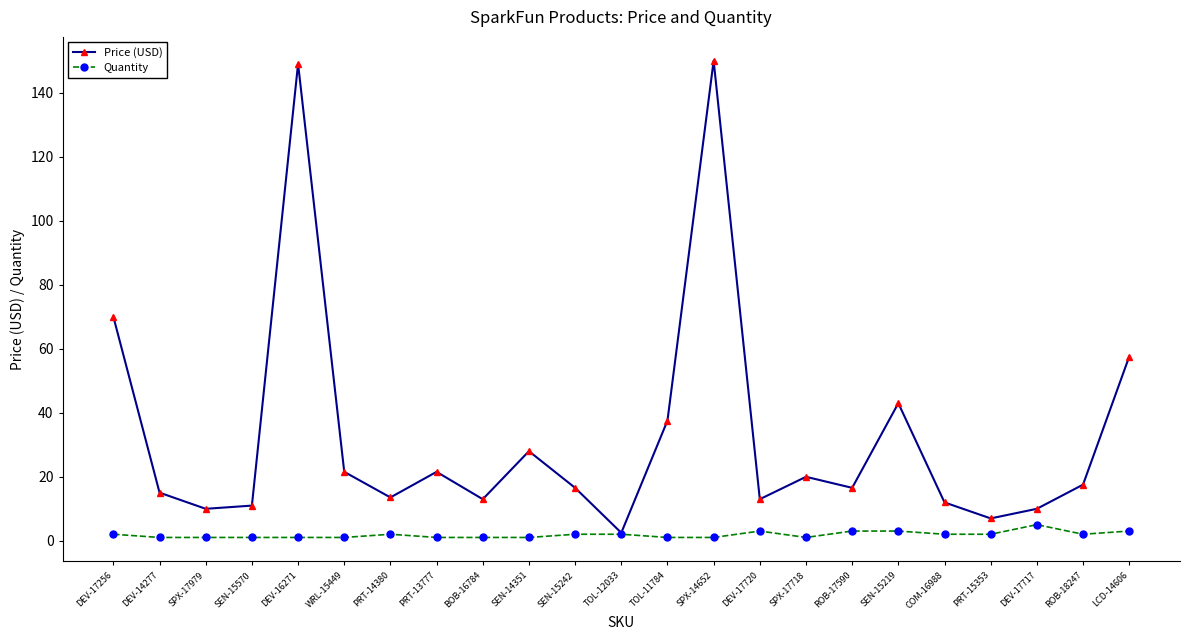

What is the difference between the Quantity values at SEN-15219 and WRL-15449?

2.0